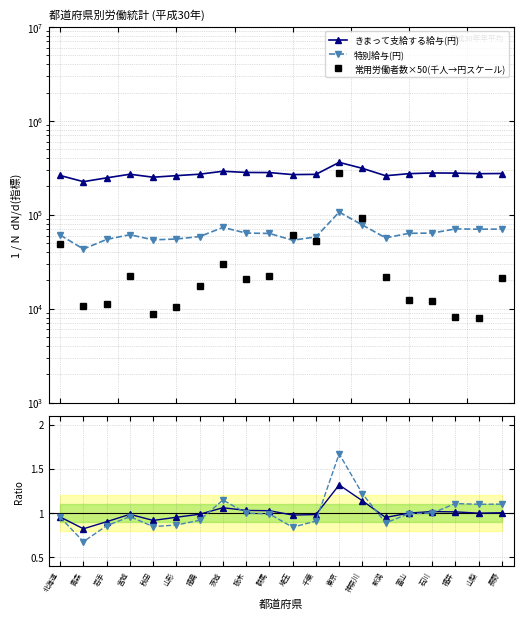

What is the maximum value for きまって支給する給与(円)?

361009.0